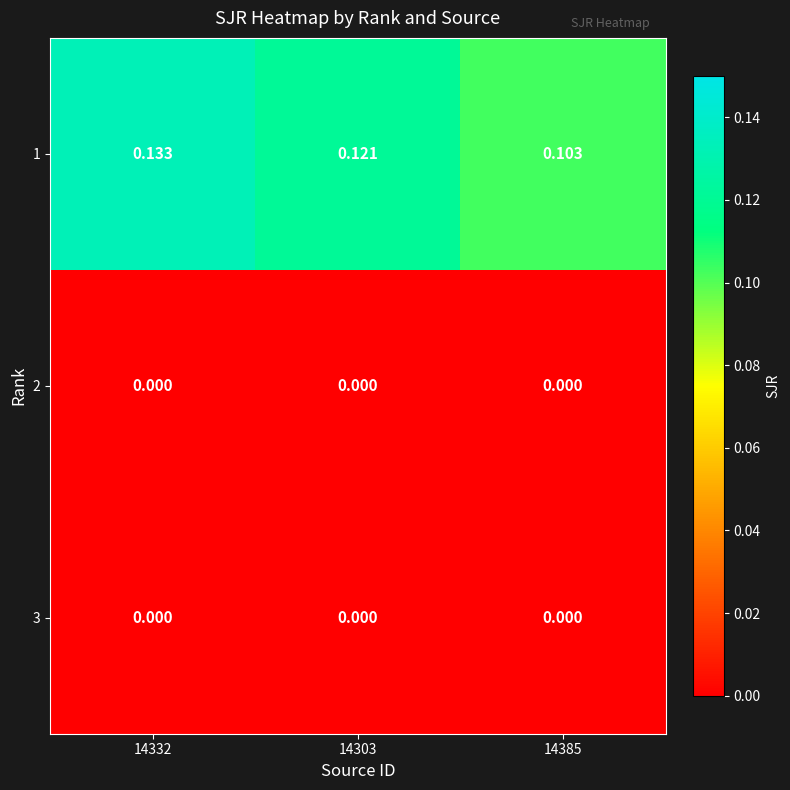

Which category has the highest value across all series?

14332